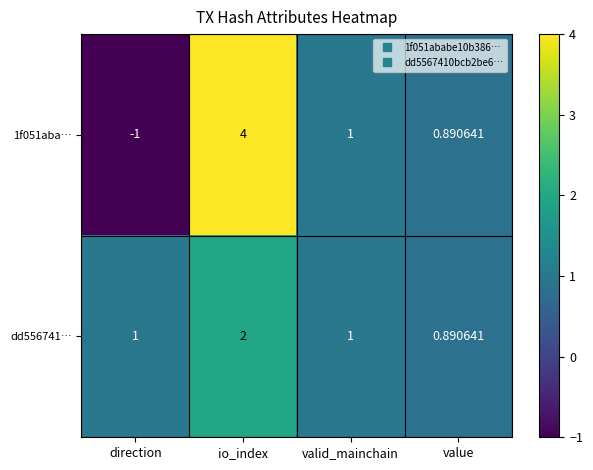

Is the value of 1f051aba… at direction greater than the value of dd556741… at direction?

No